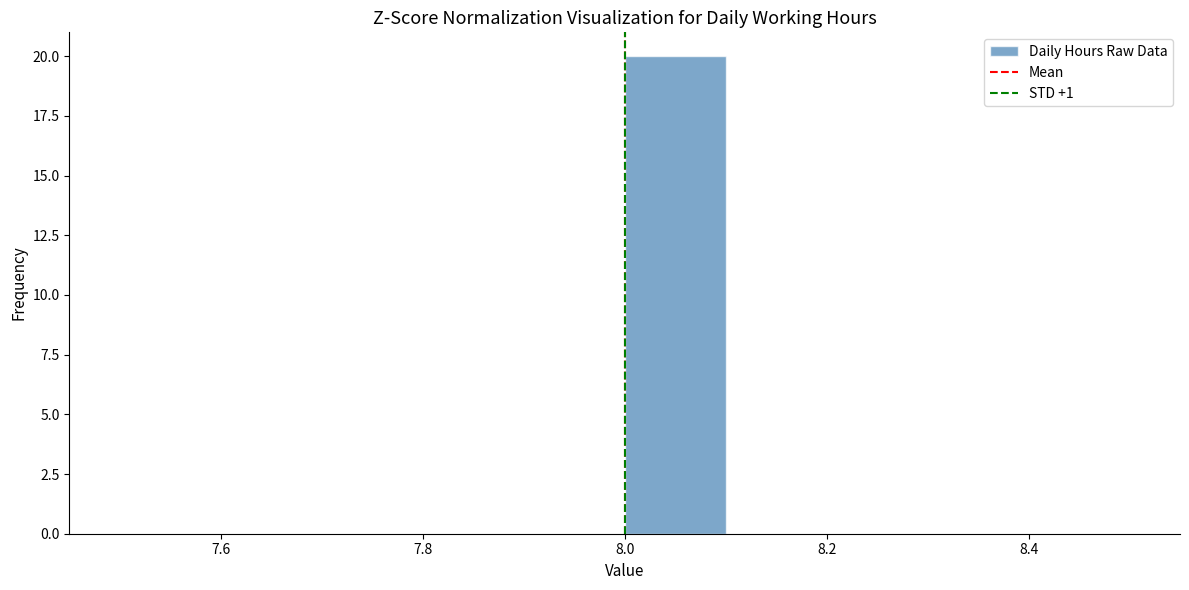

Reading left to right, list every bar in this chart as the range it spans on the x-axis followed by its height. The values are not printed on the chart, so give them approximately, as read against the axis.

7.5 to 7.6: 0
7.6 to 7.7: 0
7.7 to 7.8: 0
7.8 to 7.9: 0
7.9 to 8.0: 0
8.0 to 8.1: 20
8.1 to 8.2: 0
8.2 to 8.3: 0
8.3 to 8.4: 0
8.4 to 8.5: 0